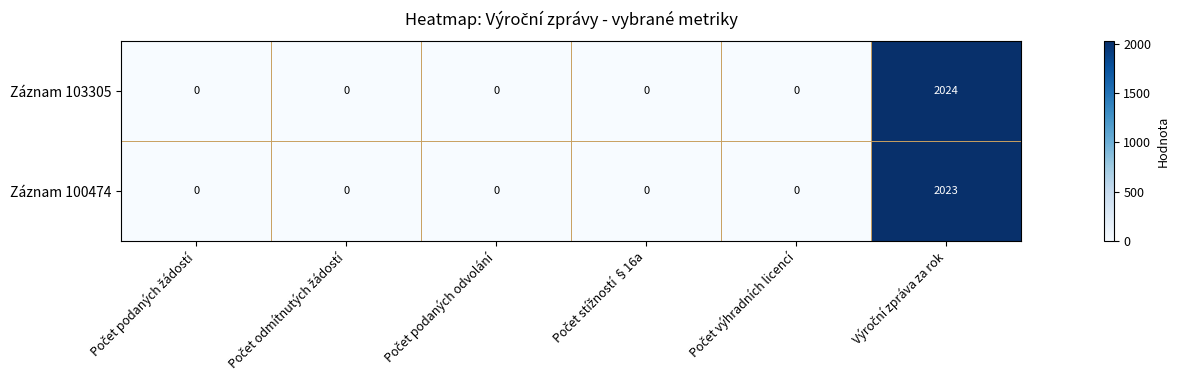

What is the sum of all Záznam 103305 values?

2024